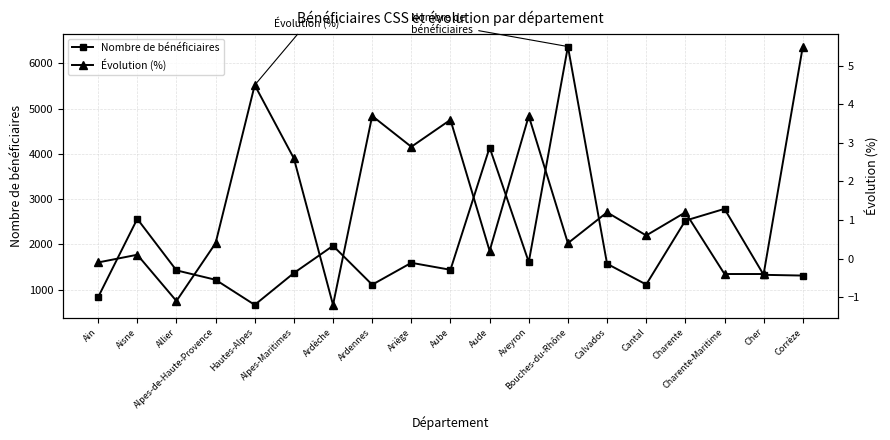

Is it true that Évolution (%) equals 1.9 at Charente?

False